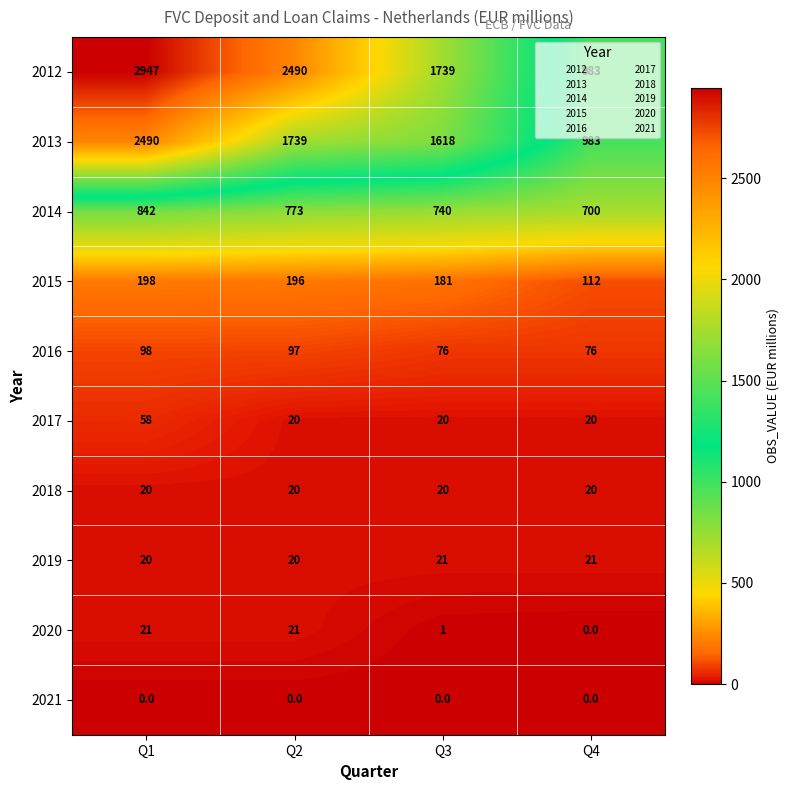

How many distinct data groups are displayed?

10